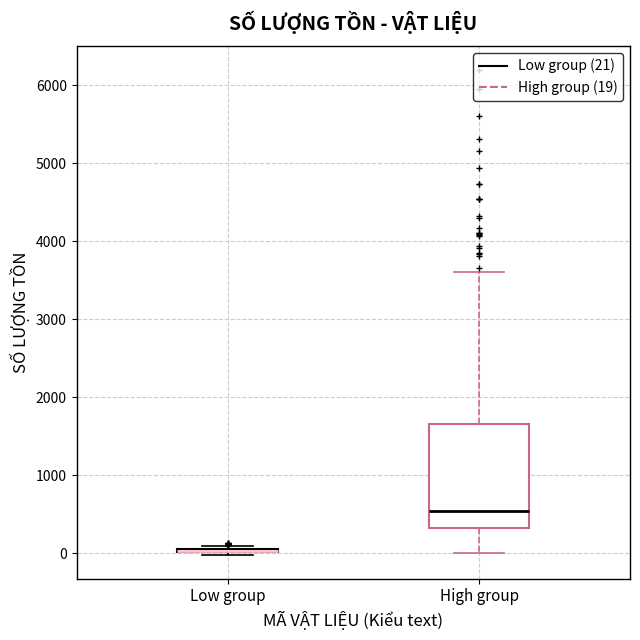

Reading left to right, read every box against the y-axis: the position of its median line, the range the box covers, and the ends of its whiskers. The values are not printed on the chart, so give them approximately, as read against the axis.

Low group: box collapsed to a line at 0, whiskers 0 to 100
High group: median 500, box 300 to 1700, whiskers 0 to 3600